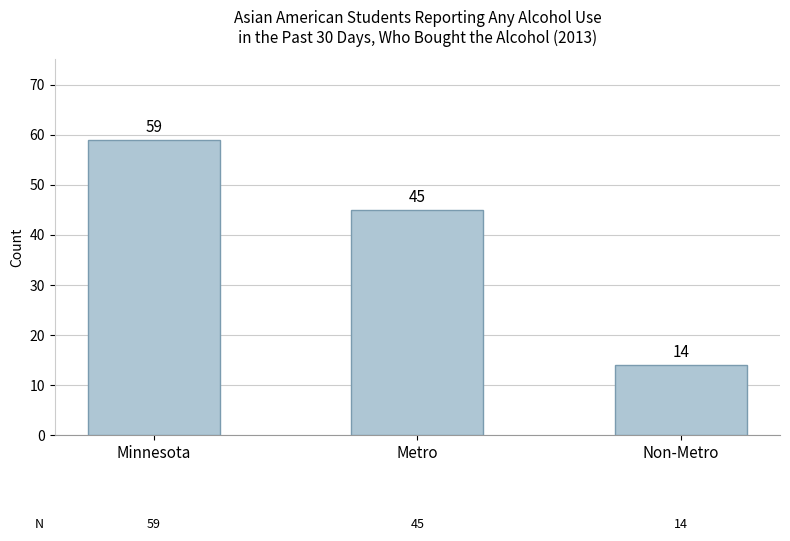

List the labels in order of value, smallest first.

Non-Metro, Metro, Minnesota